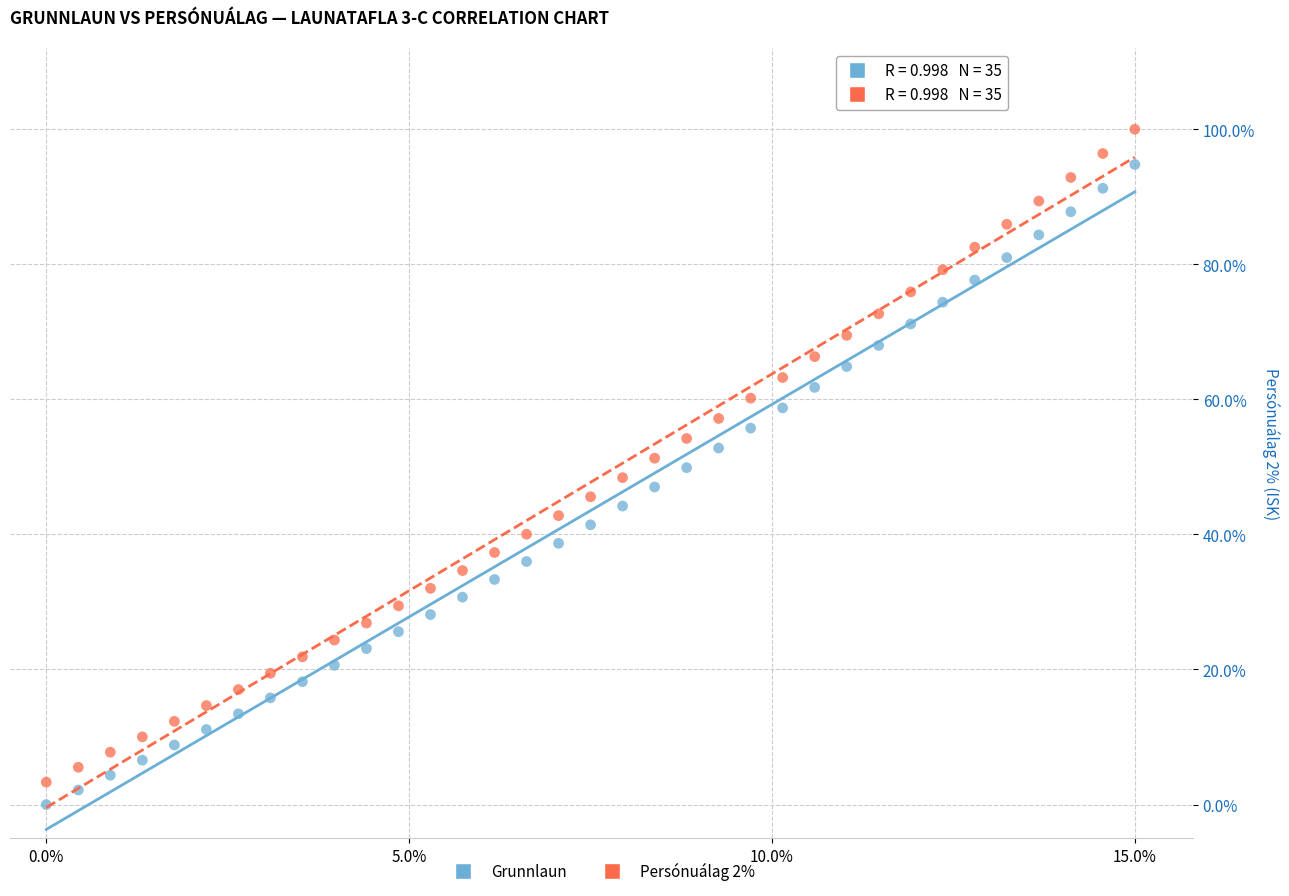

Which series has the largest Y range (max minus min)?

Persónuálag 2%